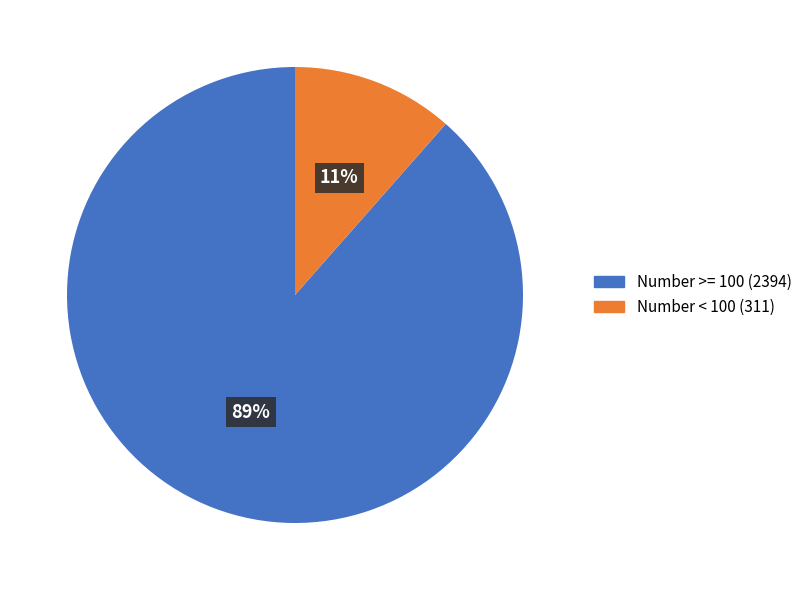

Which slice represents more than half of the pie?

Number >= 100 (2394)